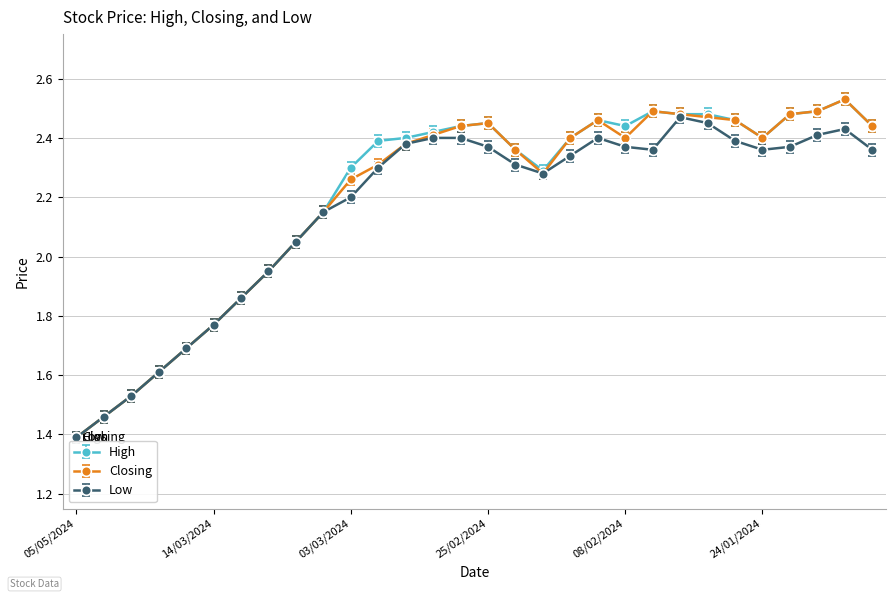

What is the minimum value for Low?

1.4